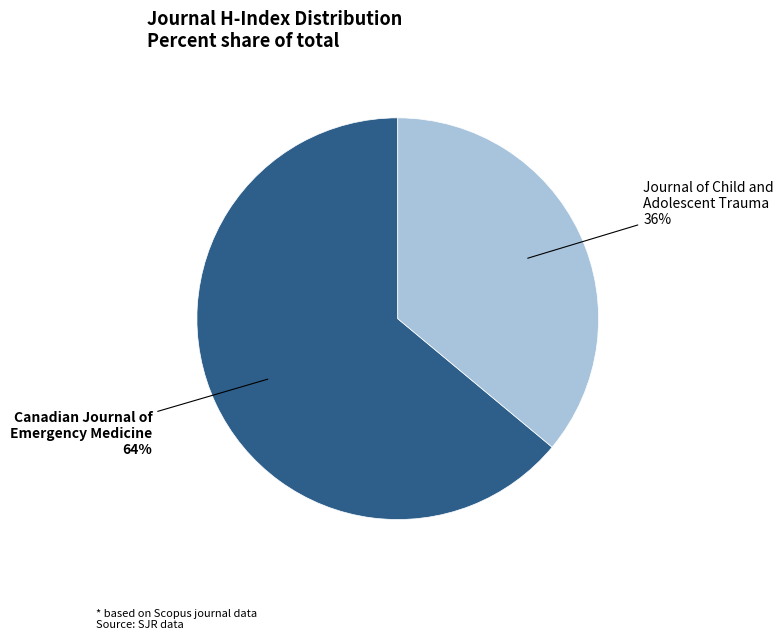

To the nearest percent, what is the difference between the largest and smallest slice percentages?

28%